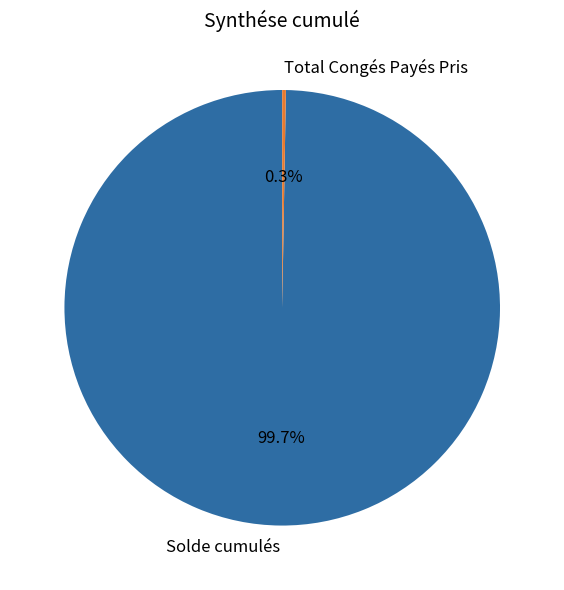

What is the largest slice in the pie chart?

Solde cumulés